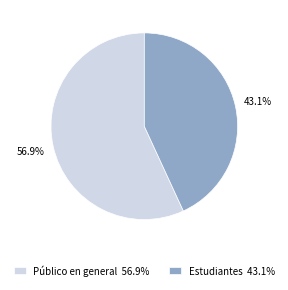

True or false: Público en general accounts for 57% of the total.

True